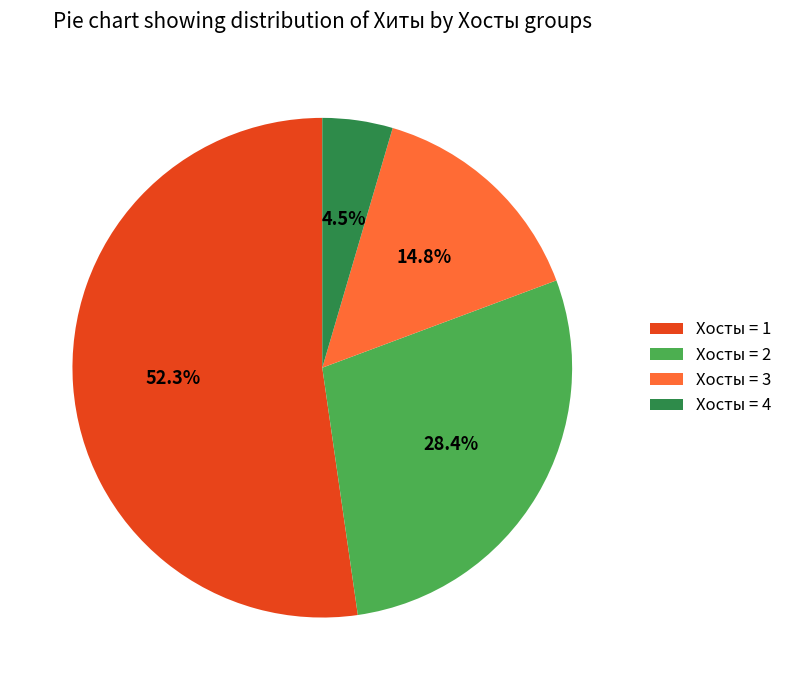

Does Хосты = 1 represent more than half of the total?

Yes